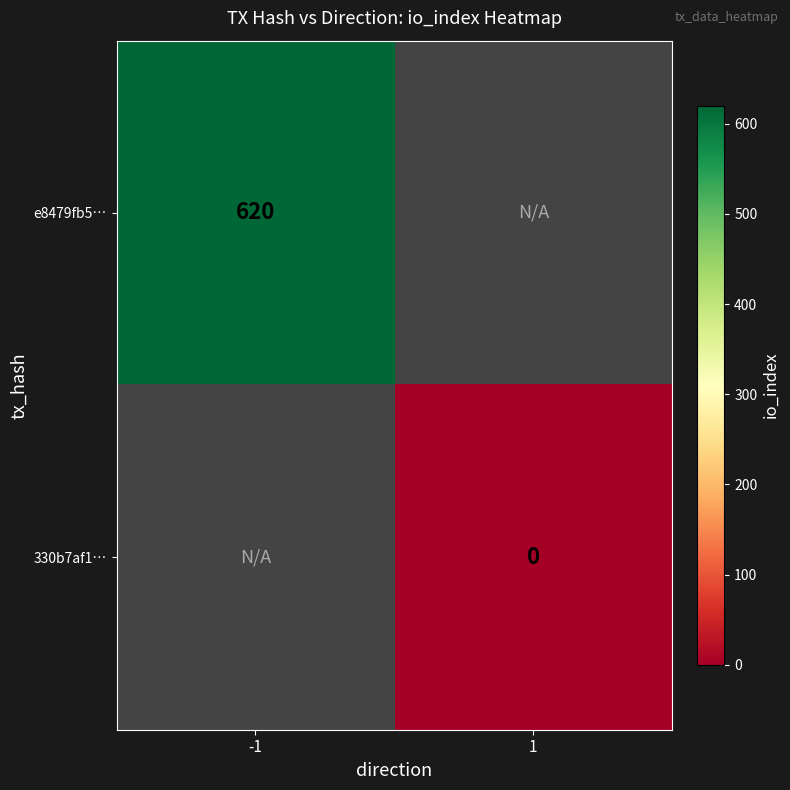

Is the value of e8479fb5… at -1 greater than the value of 330b7af1… at 1?

Yes